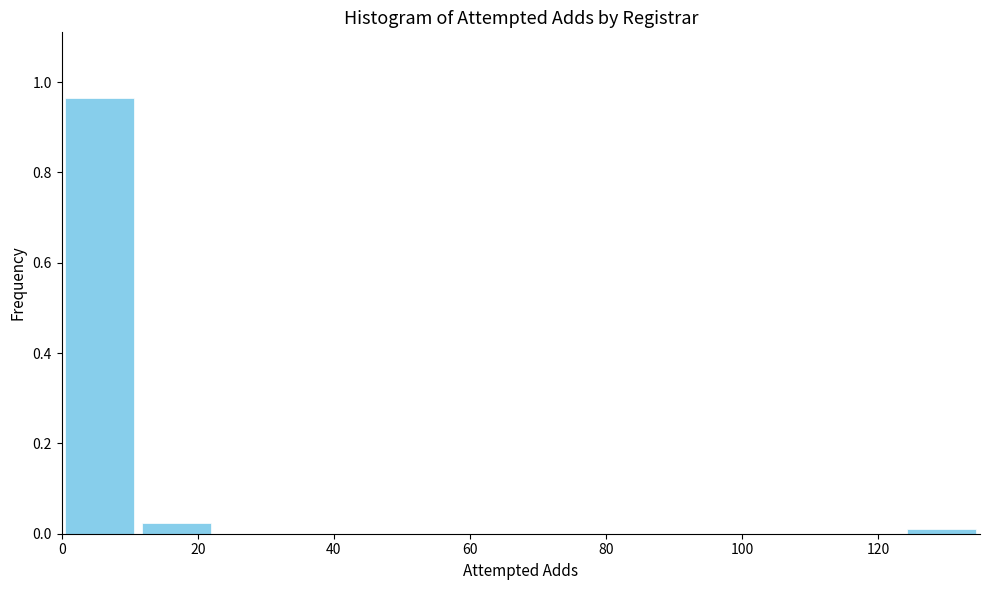

What is the height of the bar covering 12 to 22 on the x-axis? Neither the bar edges nor the heights are printed on the chart, so give them approximately, as read against the axes.

0.02